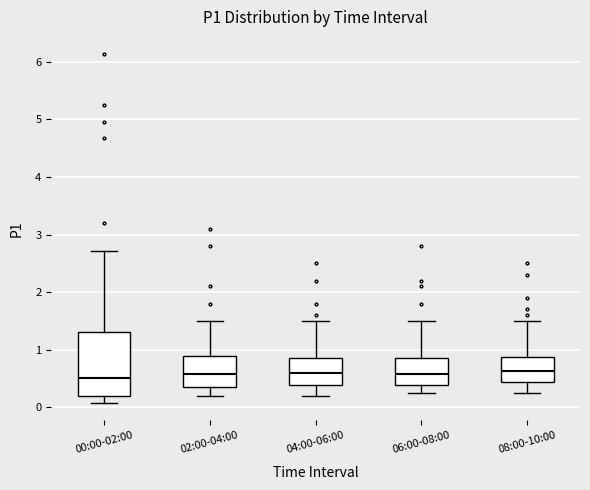

Where is the upper edge of the box for 04:00-06:00 on the y-axis? The values are not printed on the chart, so give them approximately, as read against the axis.

0.9